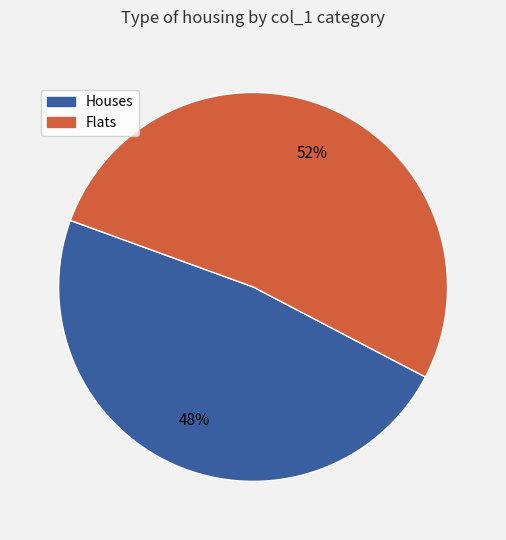

To the nearest percent, what is the average slice percentage?

50%